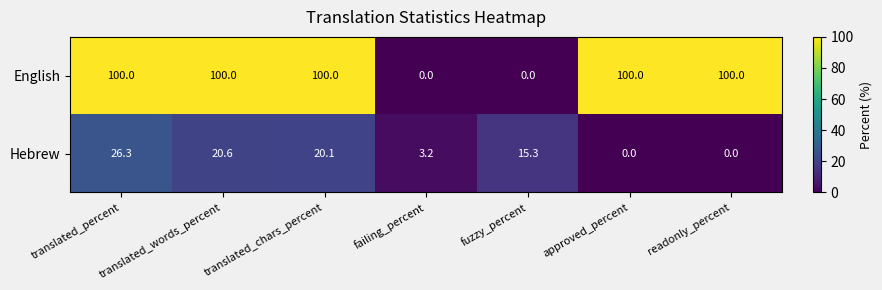

List the series in order of their overall mean, lowest first.

Hebrew, English